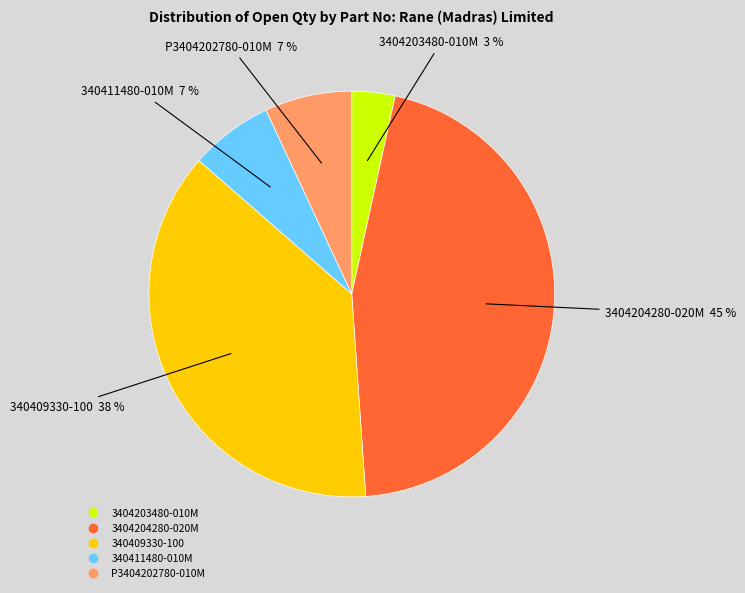

True or false: 340409330-100 accounts for 43% of the total.

False